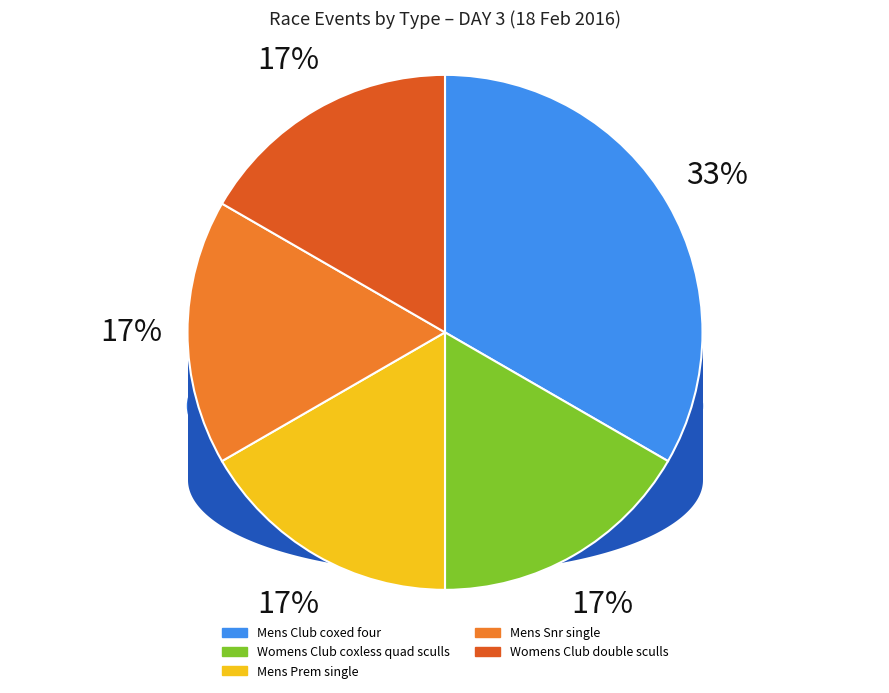

To the nearest percent, what is the difference between the largest and smallest slice percentages?

17%